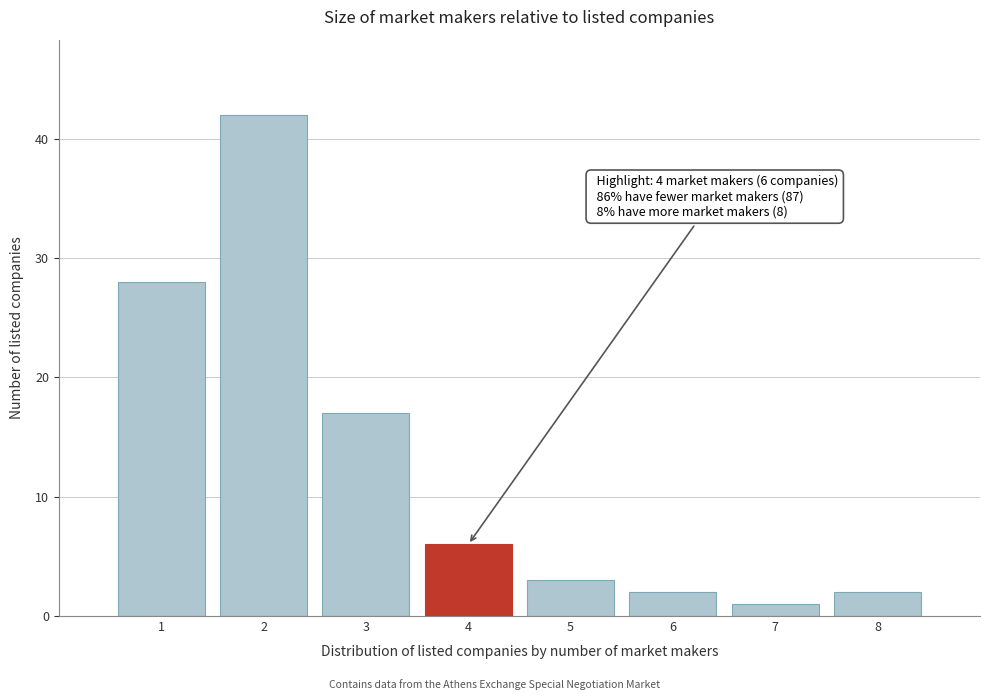

Reading left to right, extract all data points from this chart.

1=28	2=42	3=17	4=6	5=3	6=2	7=1	8=2